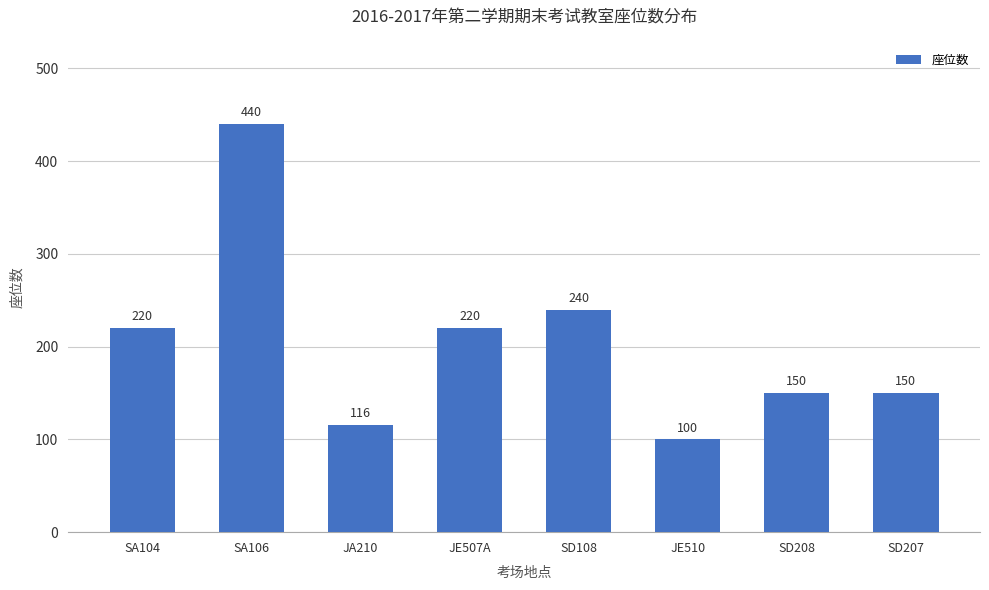

Where is the data nearest to the value 270?

SD108